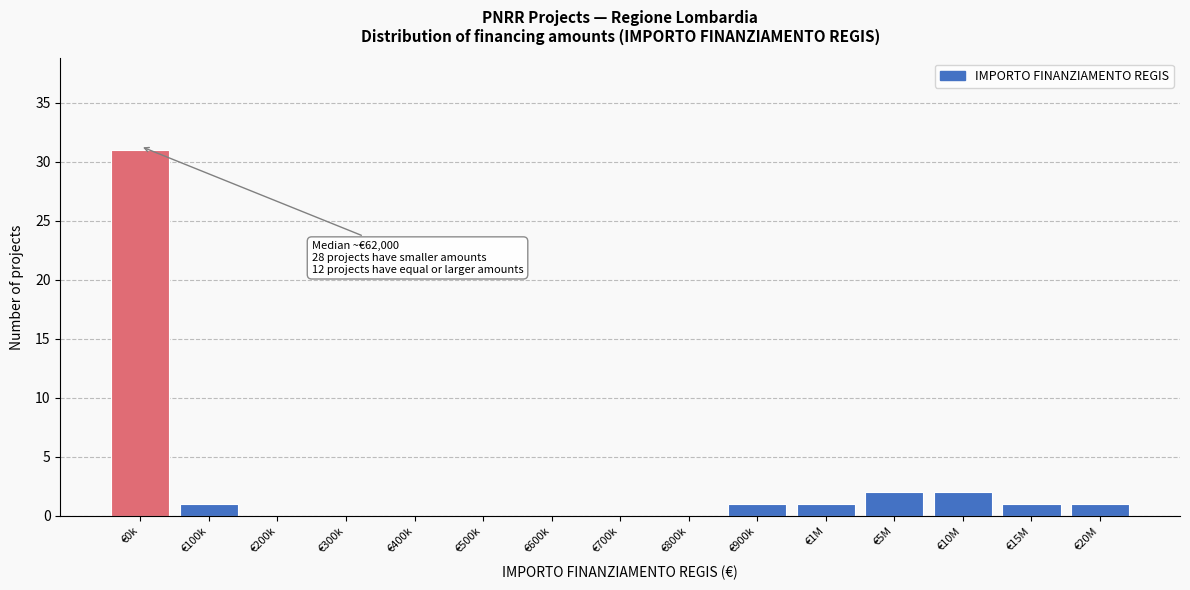

Reading left to right, extract all data points from this chart.

€0k=31	€100k=1	€200k=0	€300k=0	€400k=0	€500k=0	€600k=0	€700k=0	€800k=0	€900k=1	€1M=1	€5M=2	€10M=2	€15M=1	€20M=1